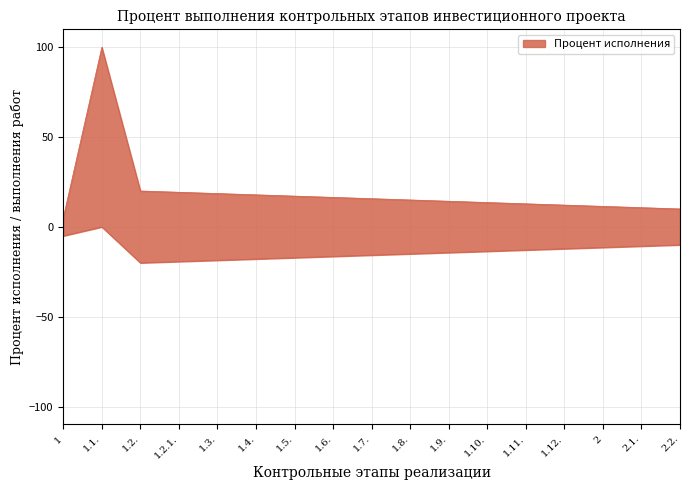

Between 2.2. and 1.12., which is larger?

1.12.